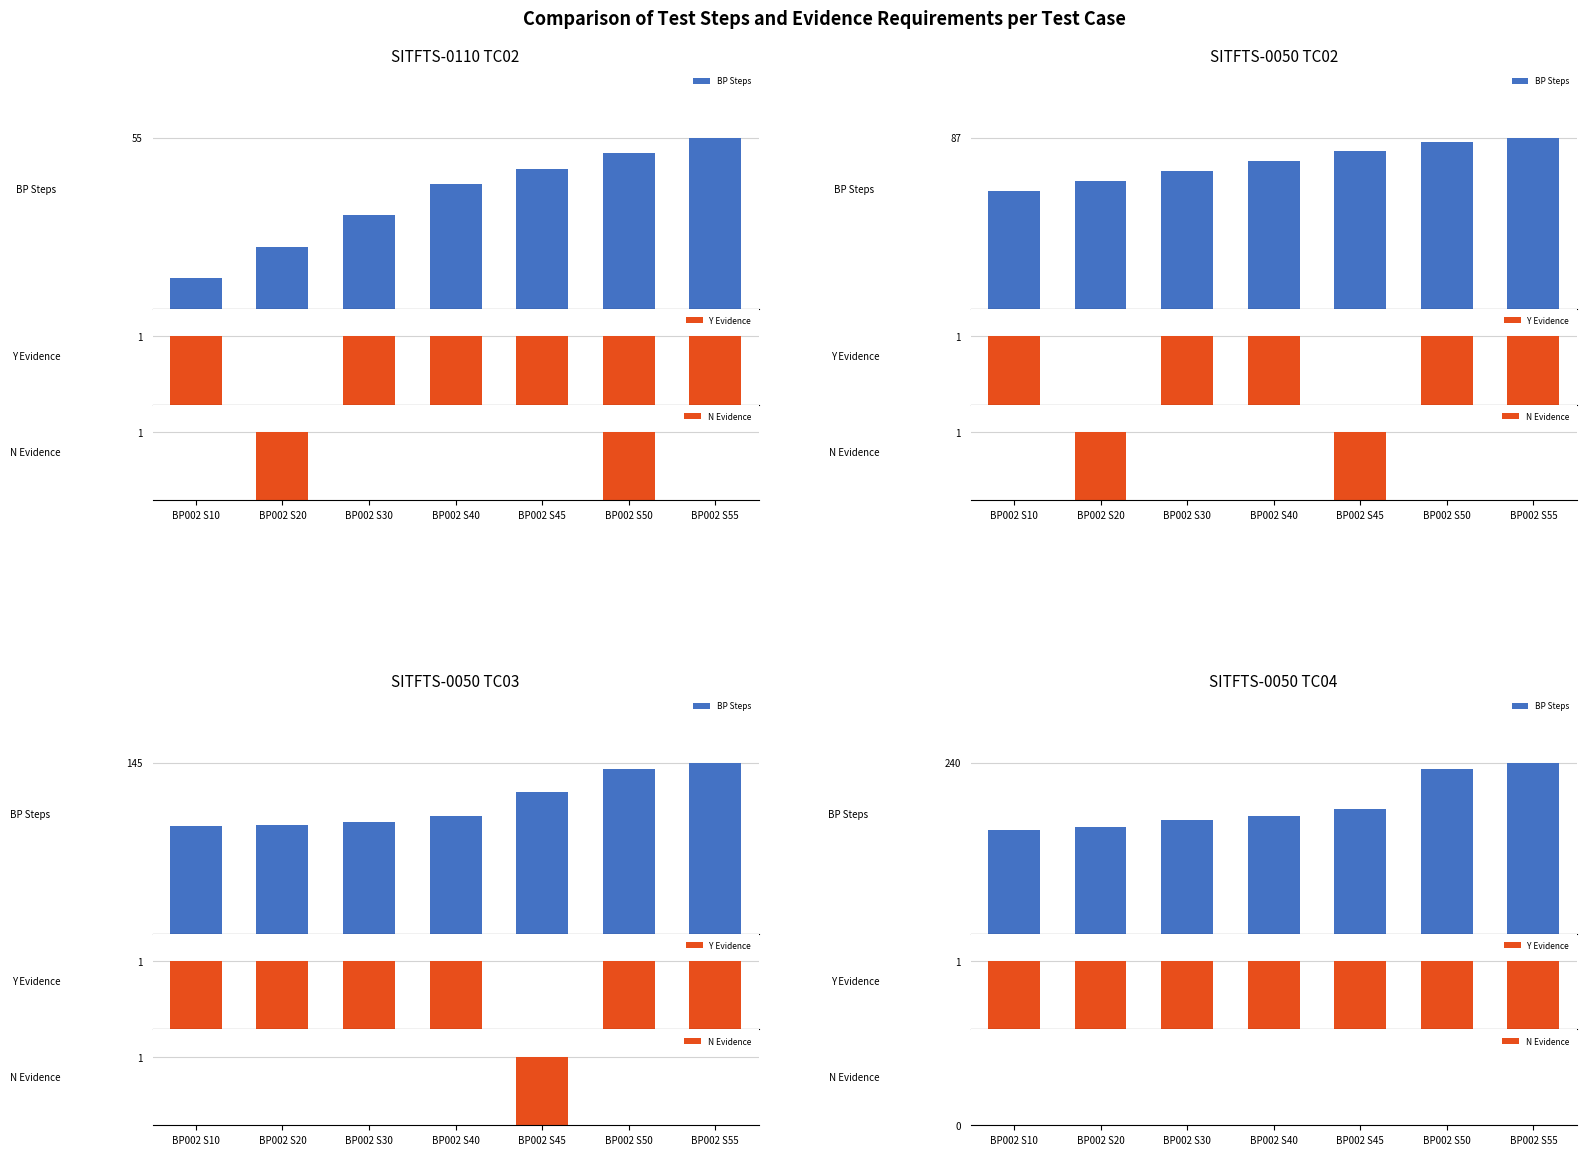

Reading right to left, transcribe all the data shown in this chart.

BP Steps: BP002 S55=240	BP002 S50=231	BP002 S45=175	BP002 S40=165	BP002 S30=160	BP002 S20=150	BP002 S10=146
Y Evidence: BP002 S55=1	BP002 S50=1	BP002 S45=1	BP002 S40=1	BP002 S30=1	BP002 S20=1	BP002 S10=1
N Evidence: BP002 S55=0	BP002 S50=0	BP002 S45=0	BP002 S40=0	BP002 S30=0	BP002 S20=0	BP002 S10=0